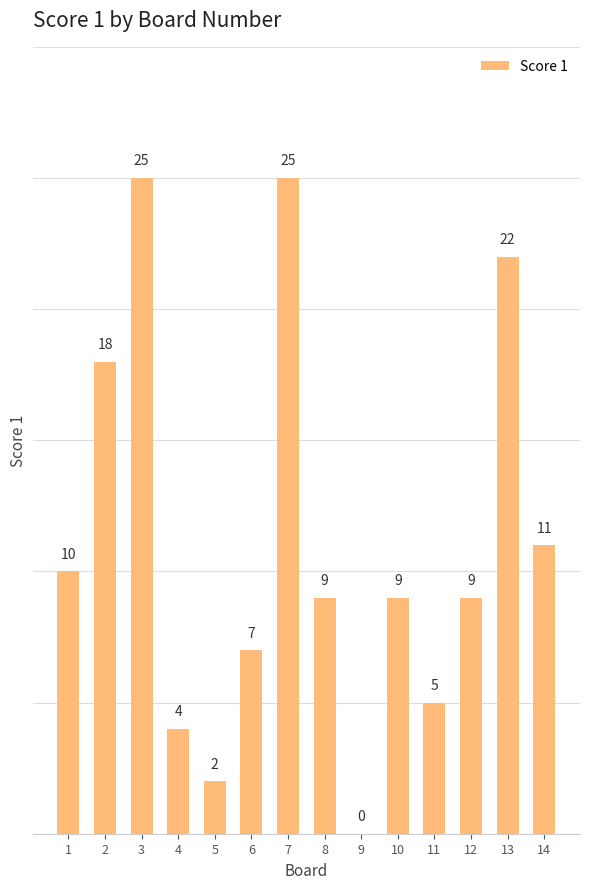

Which has a higher value, 1 or 13?

13